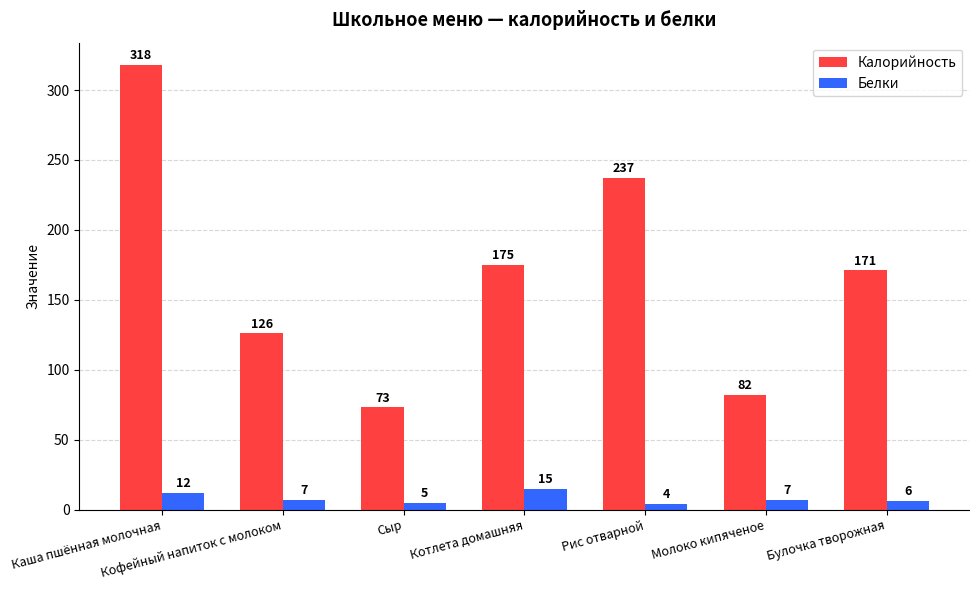

What is the total value across all series at Каша пшённая молочная?

330